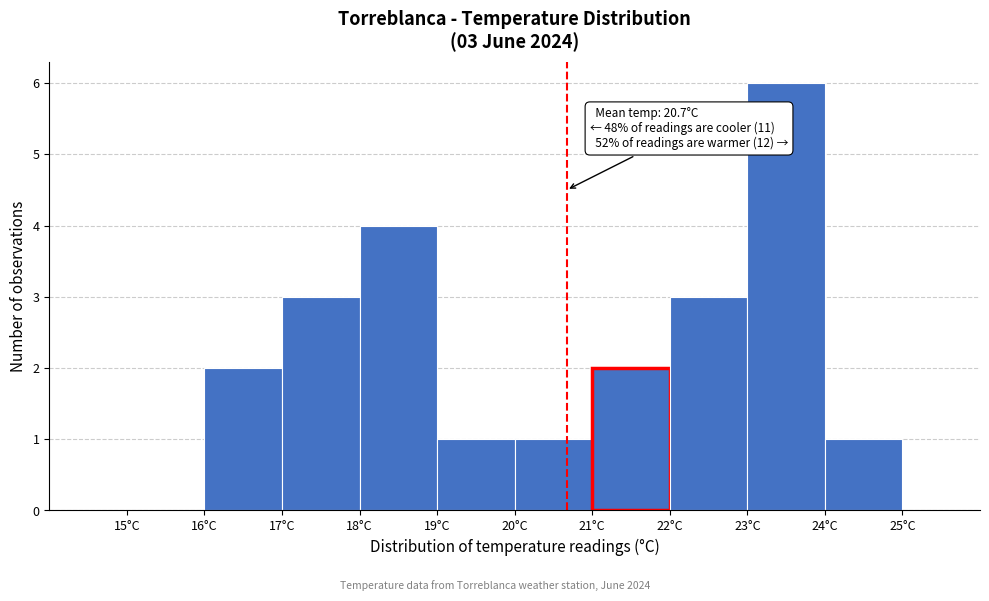

Which range on the x-axis has the tallest bar?

23 to 24